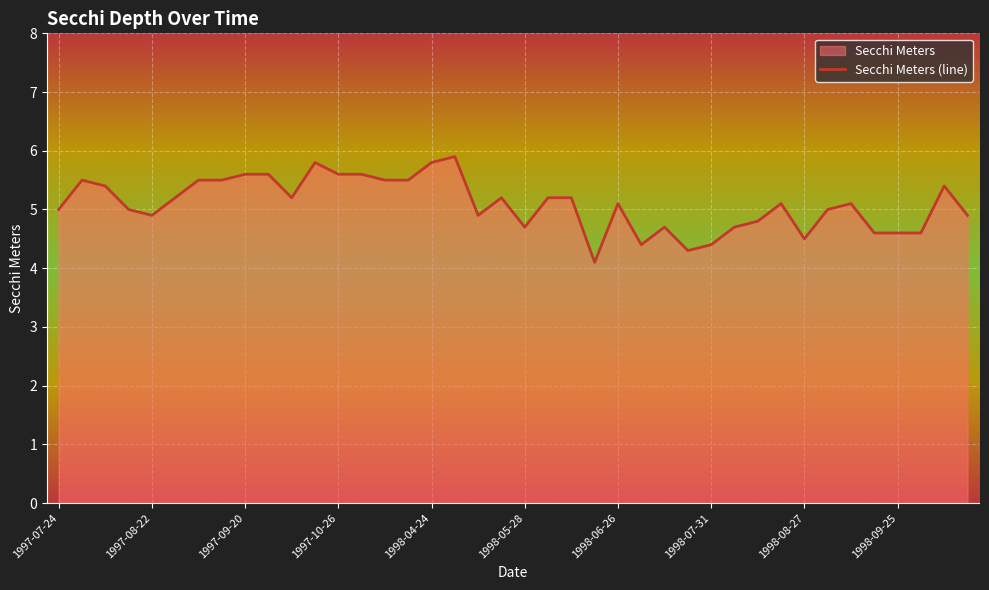

How many series are shown in this chart?

1